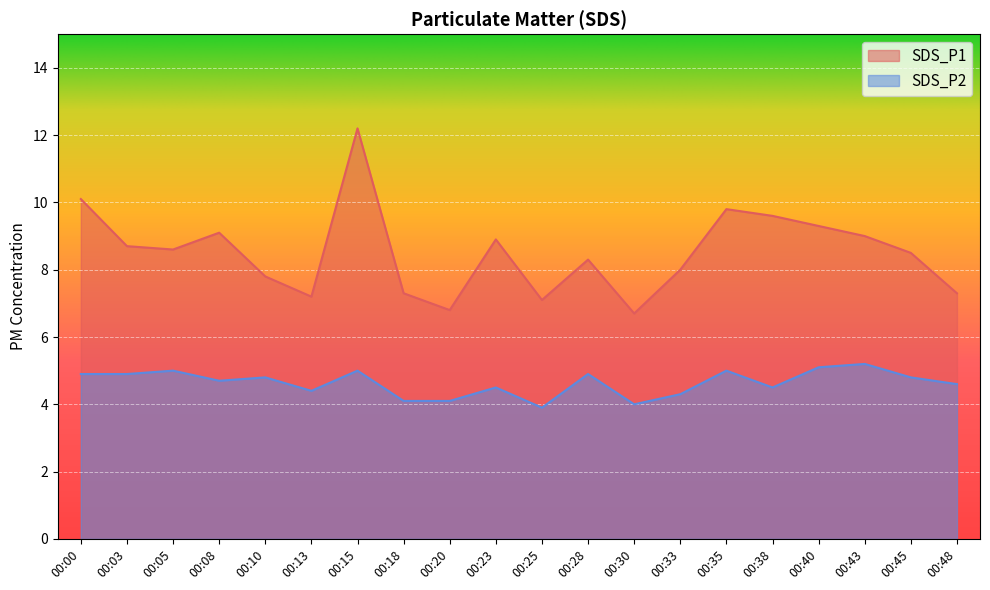

What is the average value of the SDS_P2 series?

4.6